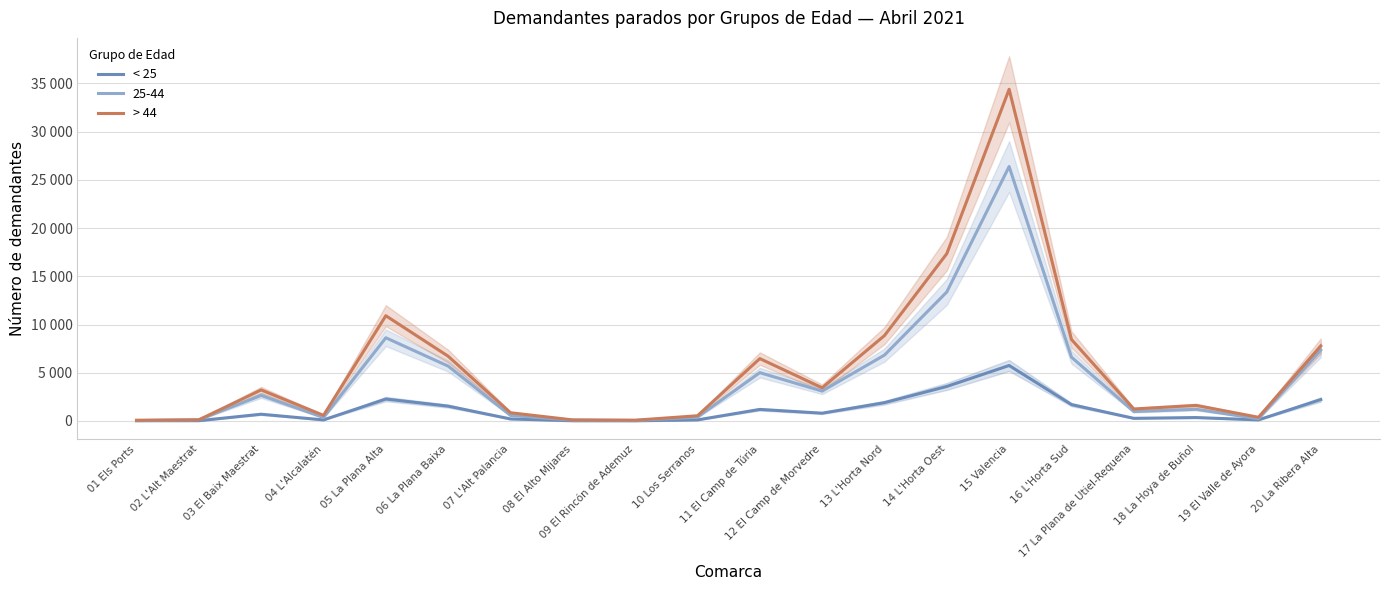

At which label does > 44 reach its minimum?

01 Els Ports